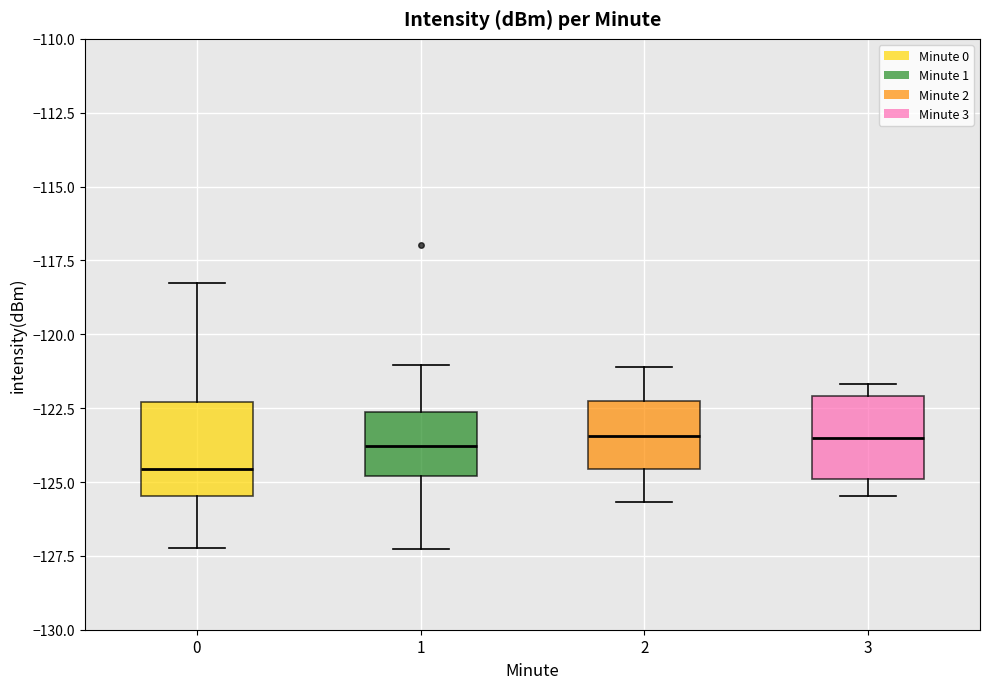

Reading left to right, read every box against the y-axis: the position of its median line, the range the box covers, and the ends of its whiskers. The values are not printed on the chart, so give them approximately, as read against the axis.

0: median -124.5, box -125.5 to -122.5, whiskers -127.0 to -118.5
1: median -124.0, box -125.0 to -122.5, whiskers -127.5 to -121.0
2: median -123.5, box -124.5 to -122.5, whiskers -125.5 to -121.0
3: median -123.5, box -125.0 to -122.0, whiskers -125.5 to -121.5